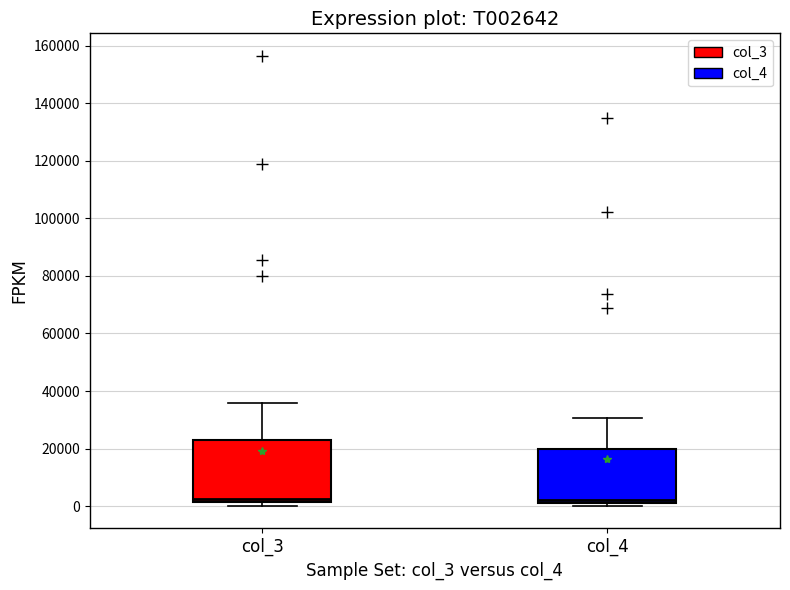

Where does the upper whisker of the box for col_3 end on the y-axis? The values are not printed on the chart, so give them approximately, as read against the axis.

36000